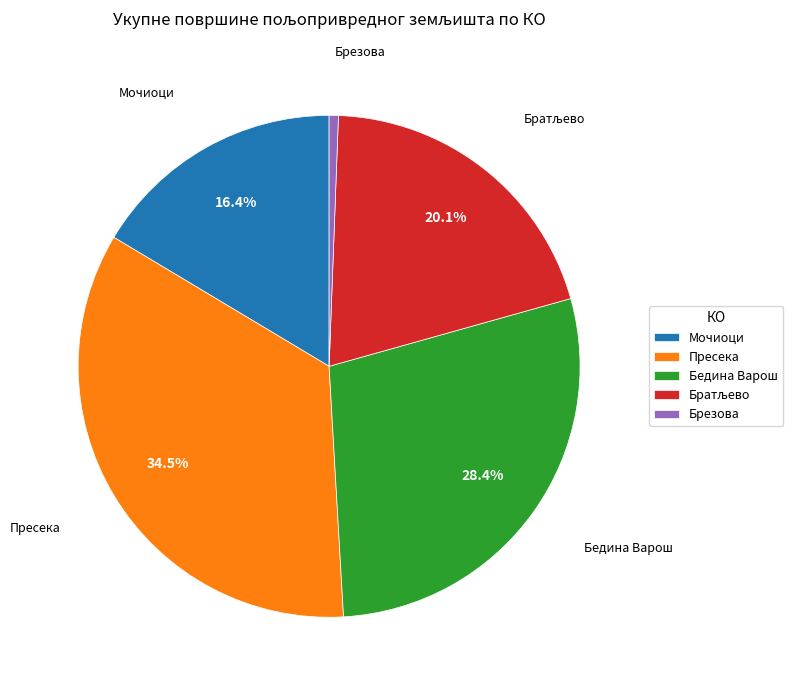

What percentage is NOT represented by Мочиоци?

83.6%